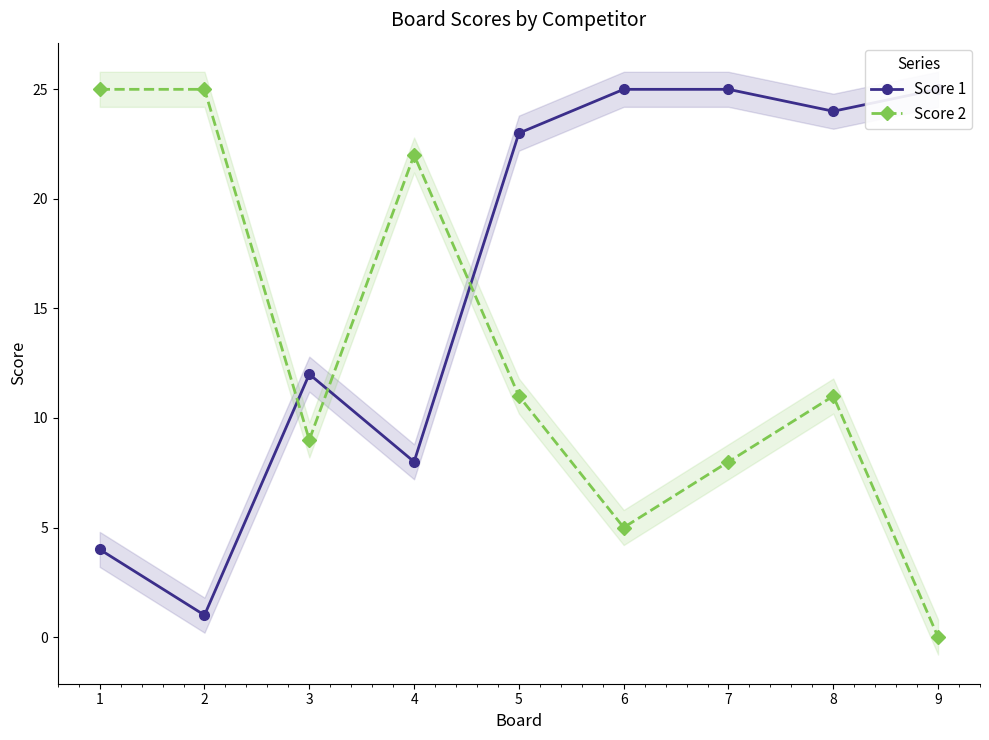

Which series has the largest total across all categories?

Score 1